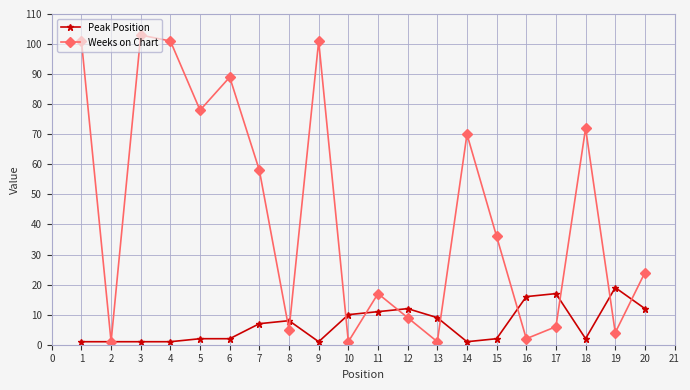

At which category is the sum across all series the highest?

3